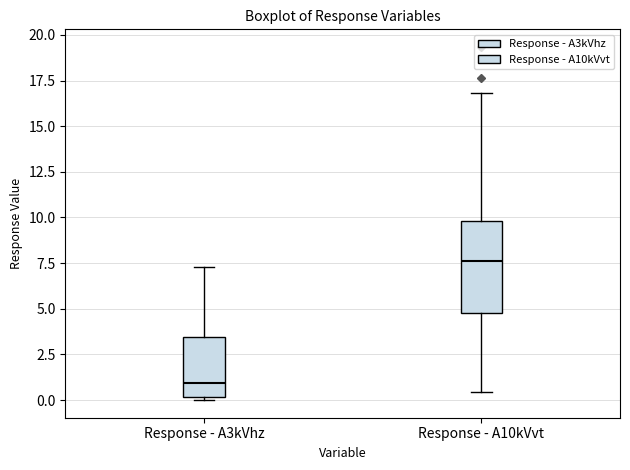

Where is the lower edge of the box for Response - A3kVhz on the y-axis? The values are not printed on the chart, so give them approximately, as read against the axis.

0.0